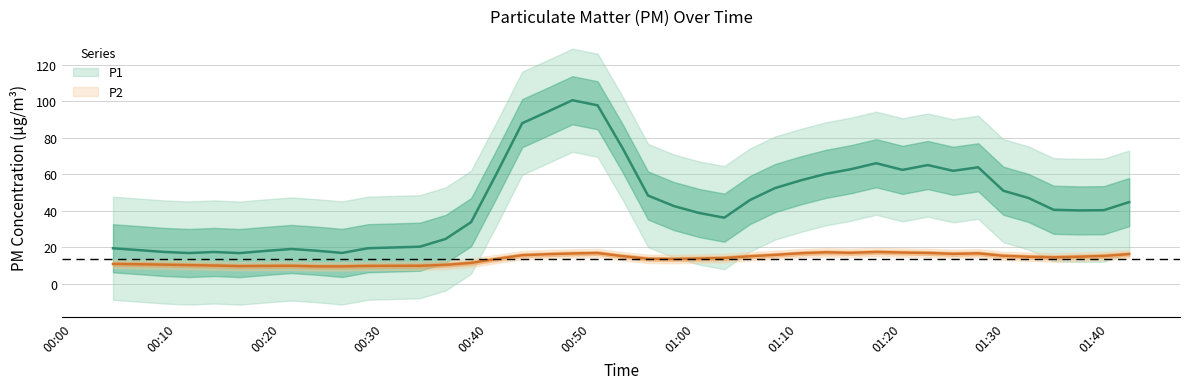

The value of P2 at 3 is 16.3. True or false?

False